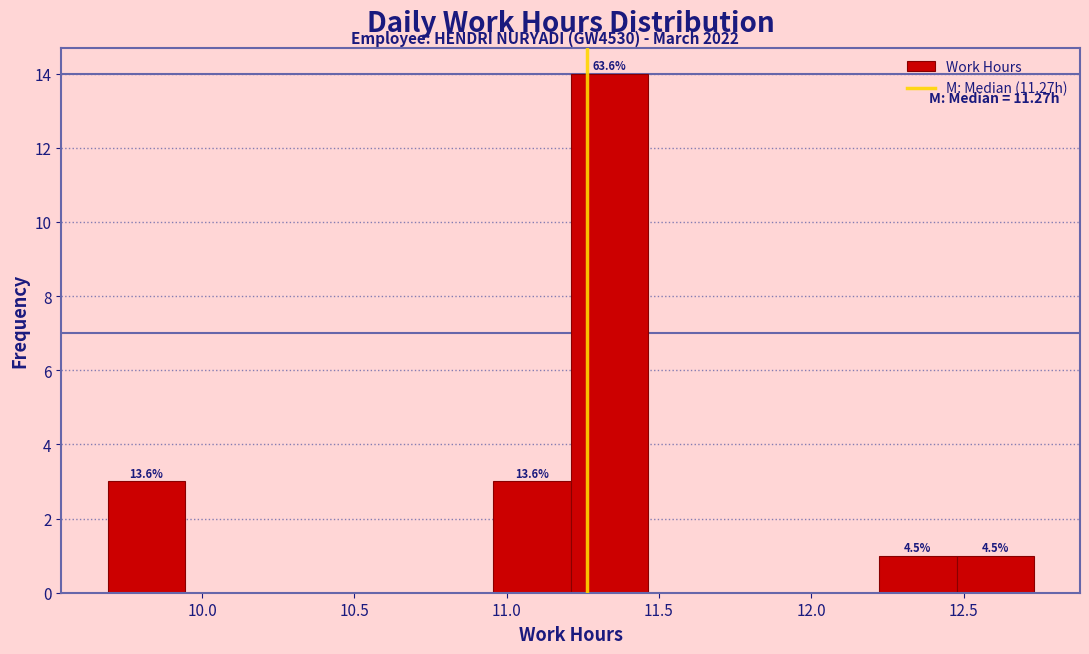

Which range on the x-axis has the tallest bar?

11.20 to 11.45